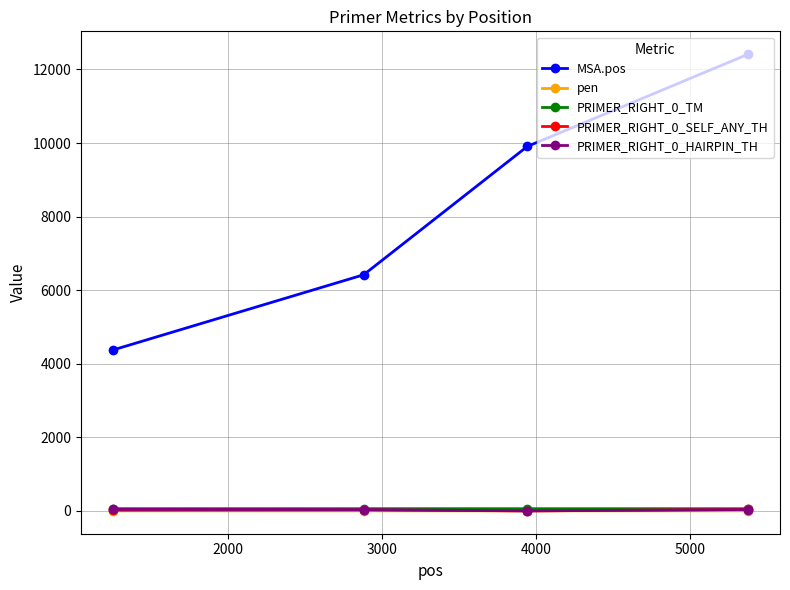

Which series has the widest spread of values?

MSA.pos